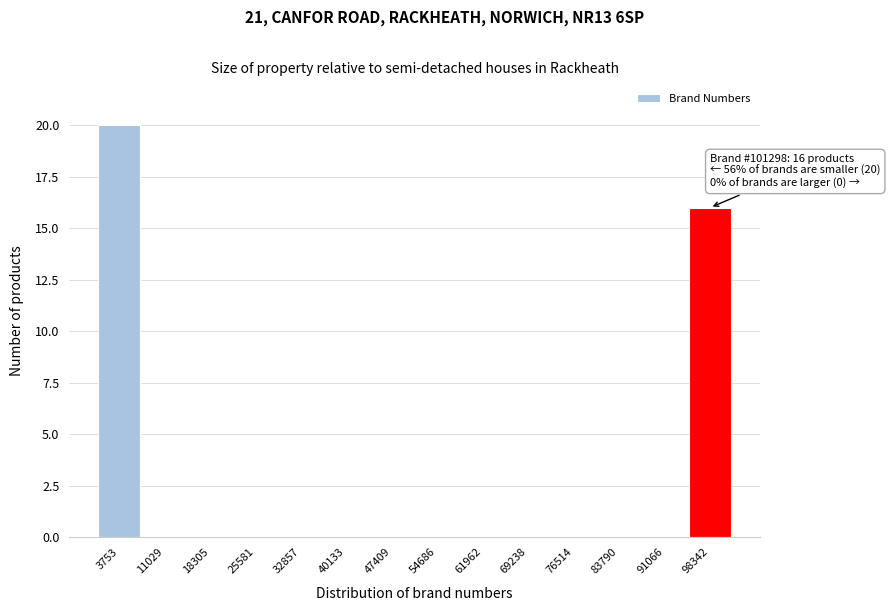

Which range on the x-axis has the tallest bar?

0 to 7000